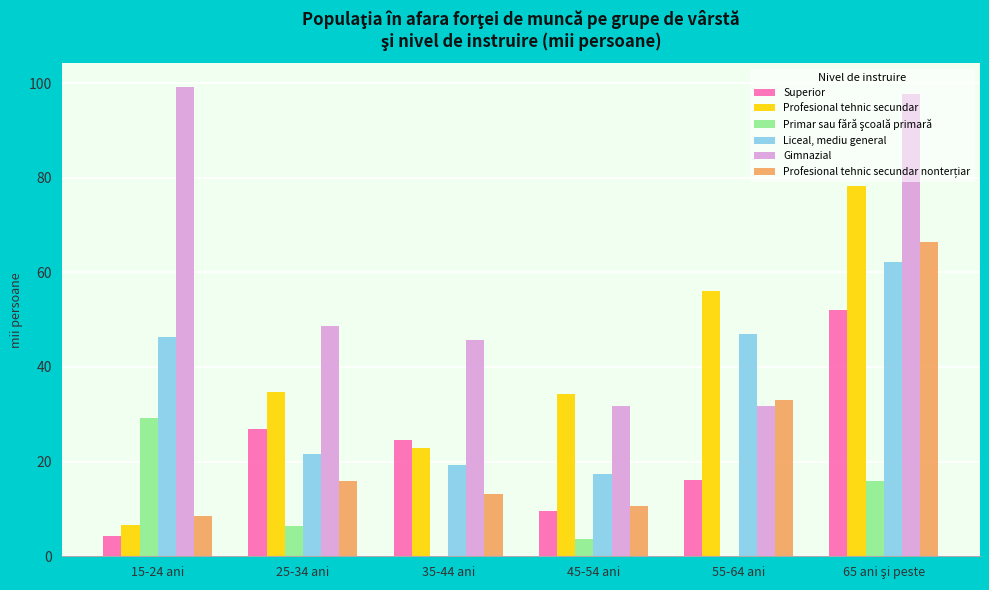

What is the average value of the Superior series?

22.3